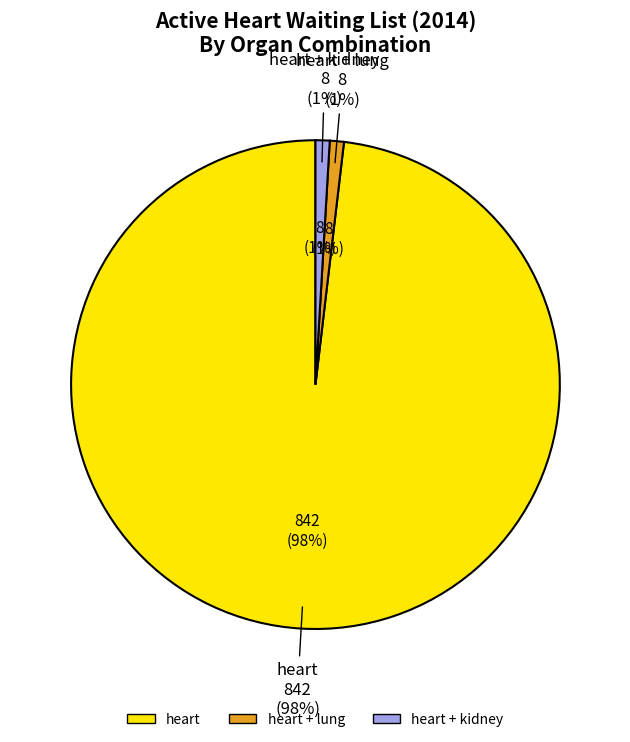

Count the number of slices in the pie.

4